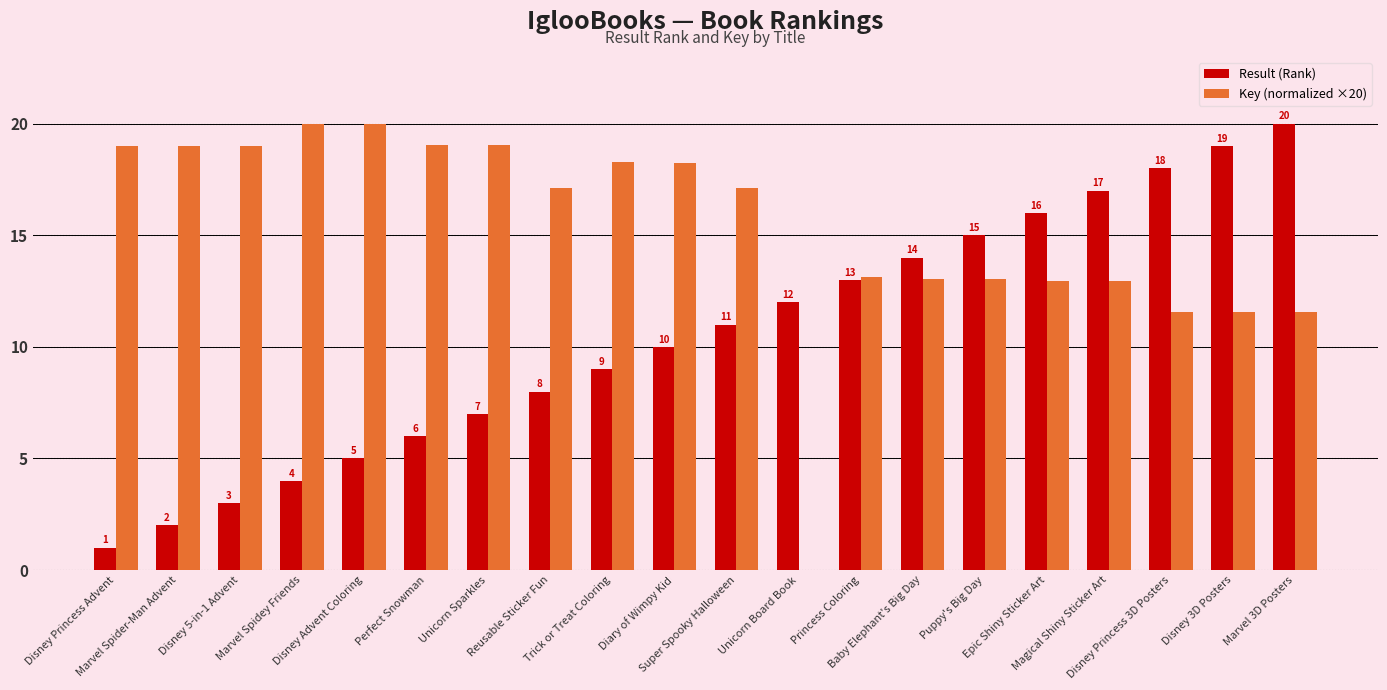

Which series has the largest total across all categories?

Key (normalized ×20)